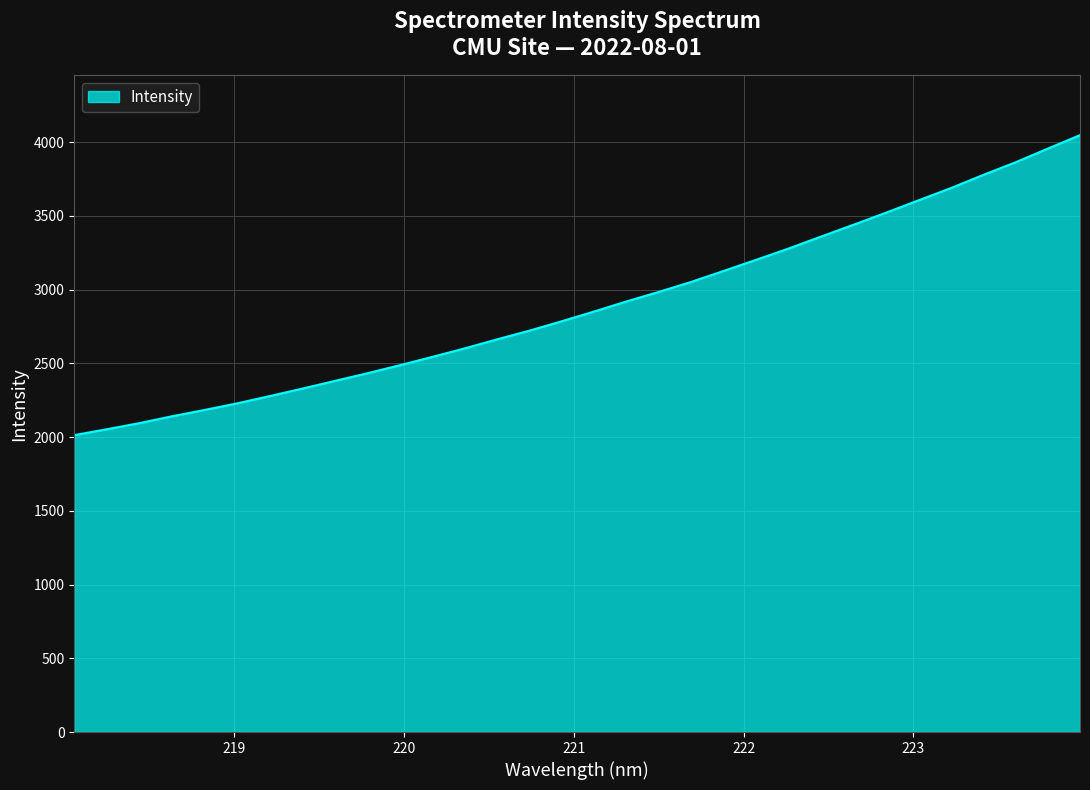

What is the smallest value displayed?

2013.0